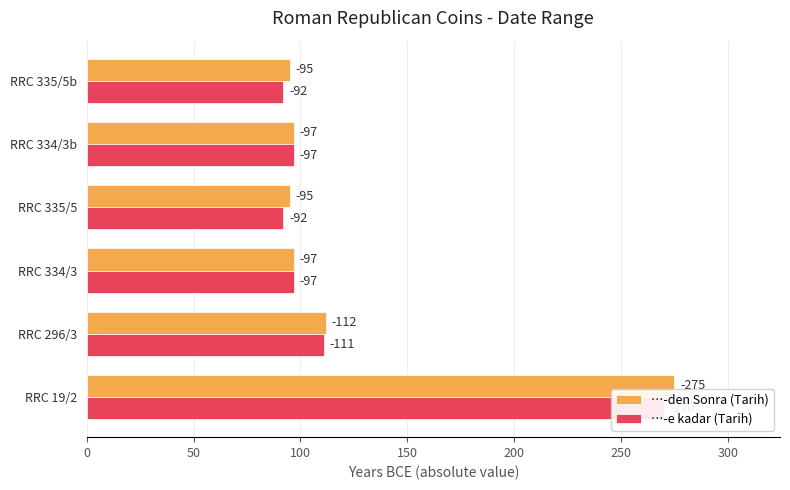

What is the value of the …-e kadar (Tarih) bar at the 4th from the left?

92